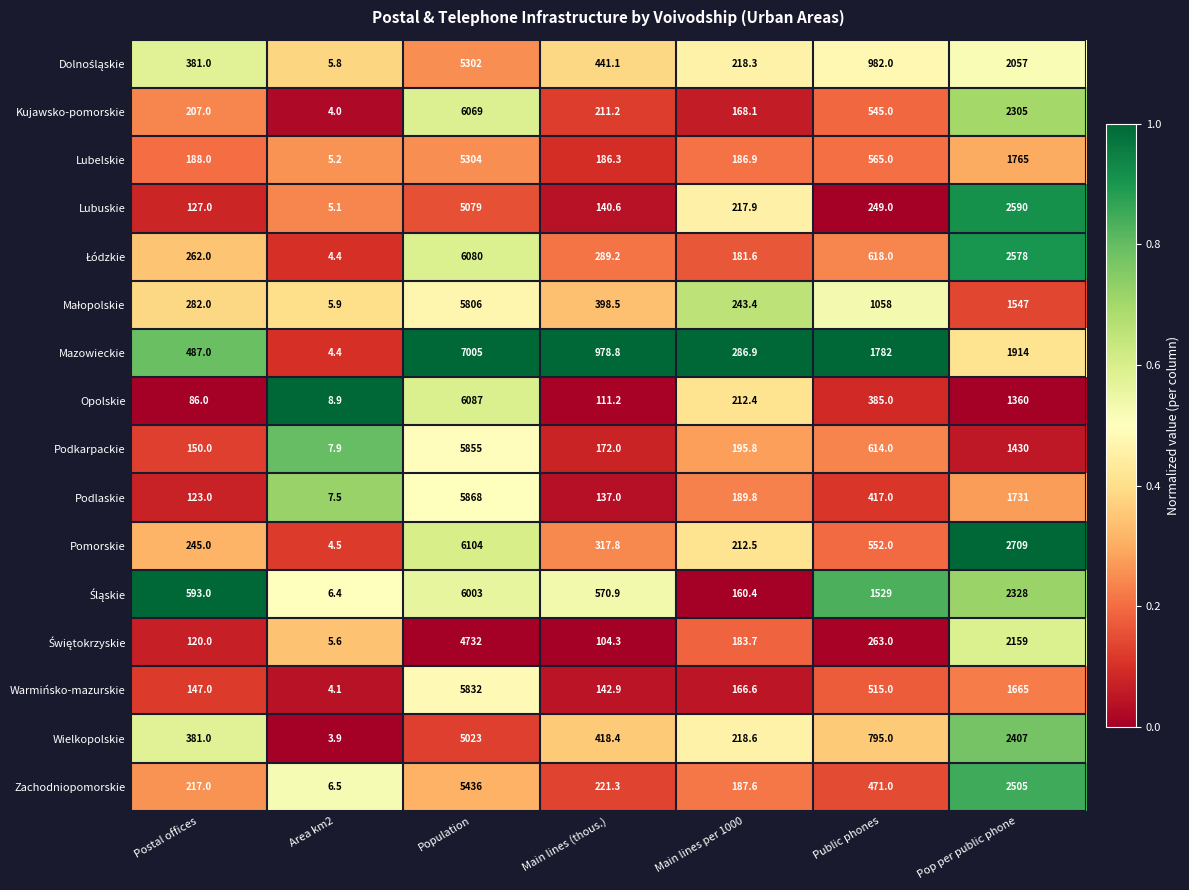

Which series has the largest total across all categories?

Mazowieckie